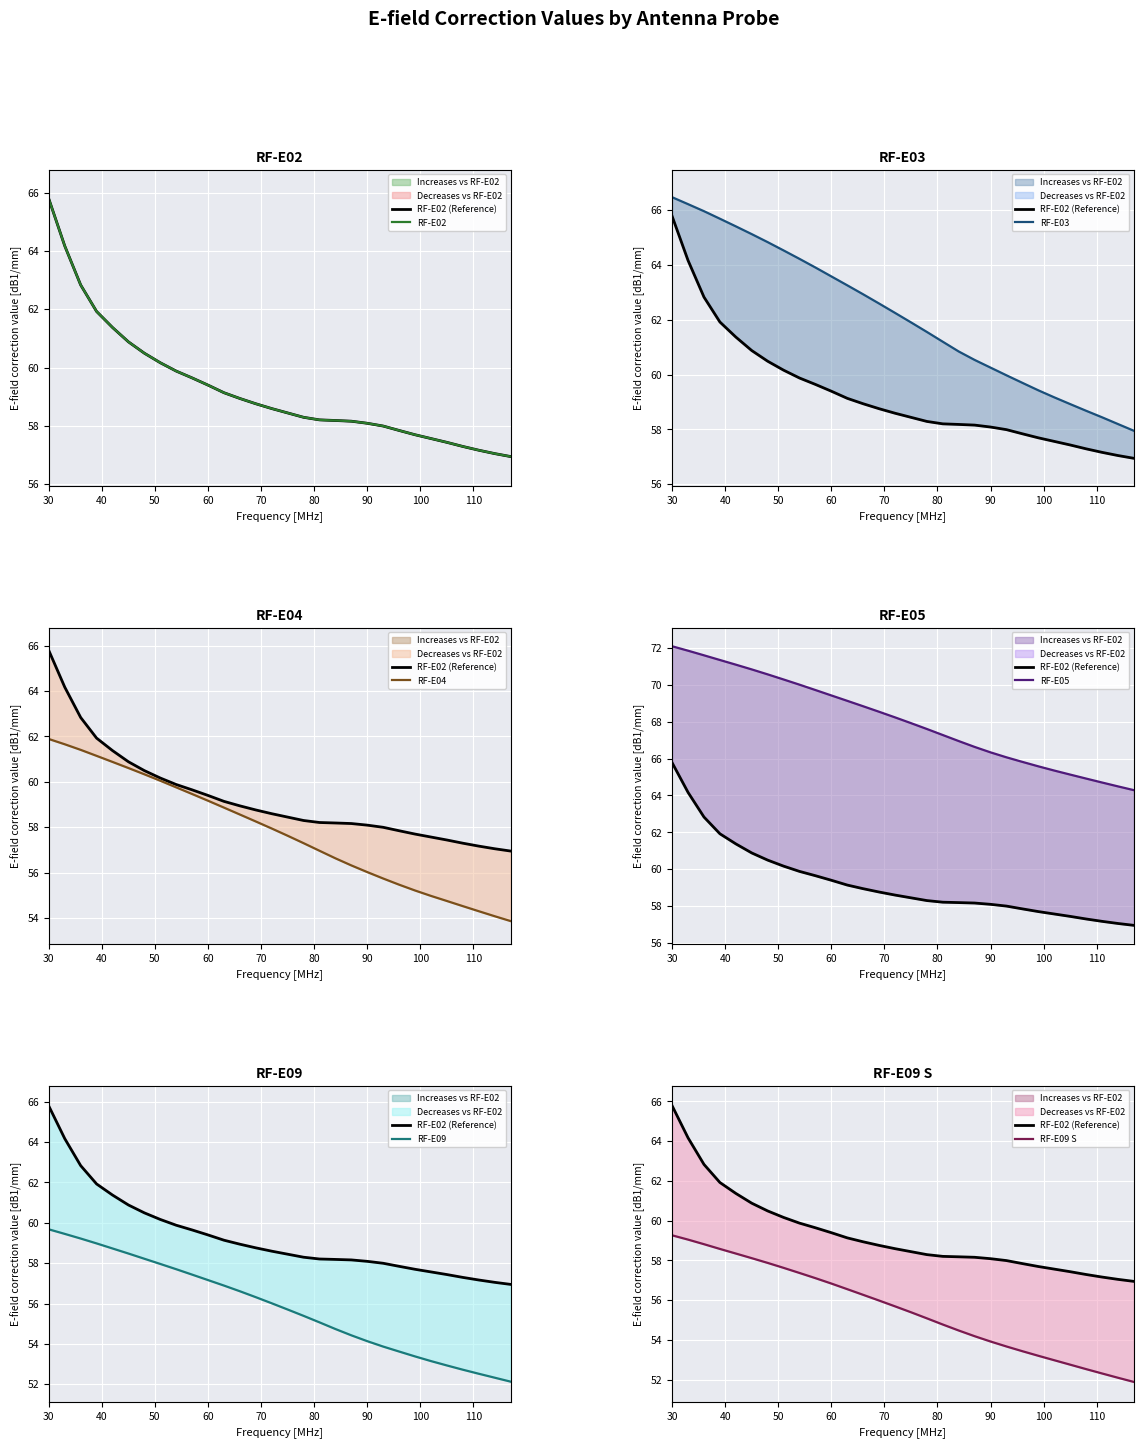

Is the value of RF-E09 at 33 greater than the value of RF-E03 at 84?

No